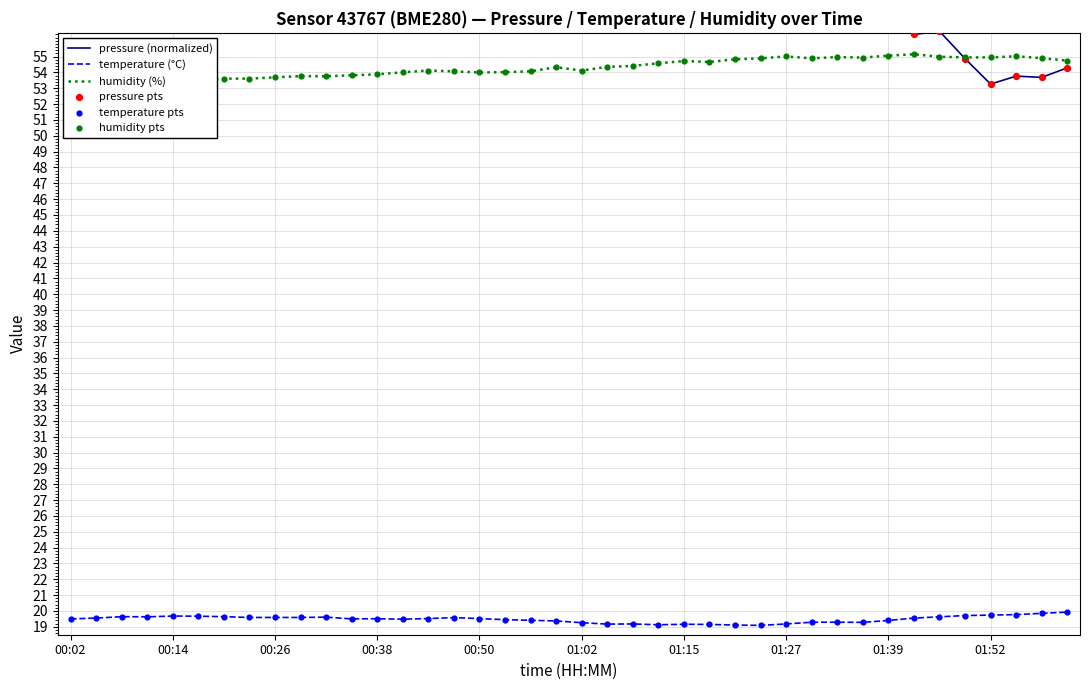

Which series has the widest spread of Y values?

pressure (normalized)